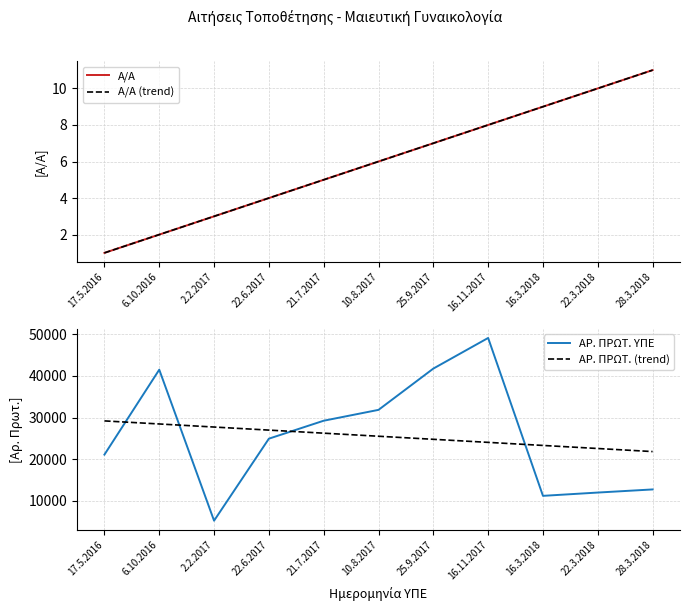

At which label is ΑΡ. ΠΡΩΤ. (trend) closest to 25496?

10.8.2017